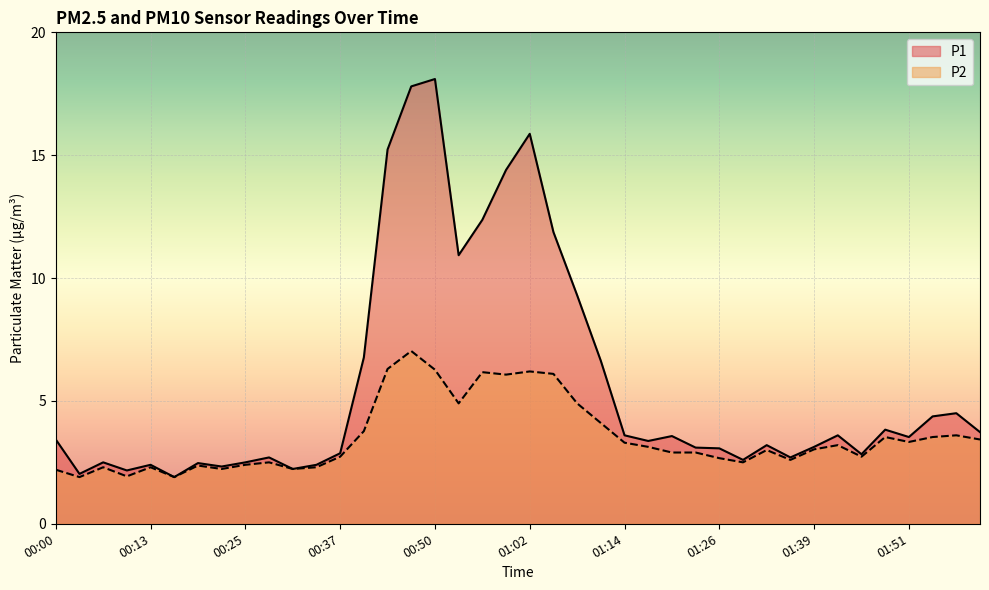

Where does the P1 series first go above 3?

00:00